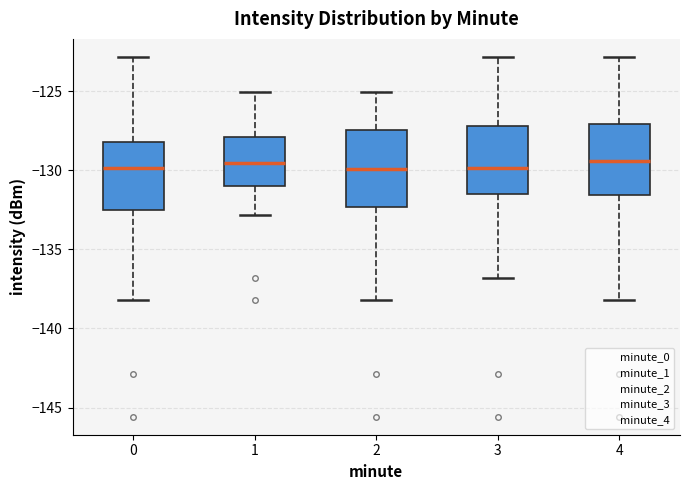

Reading left to right, transcribe this box plot: for each box, give where its median line is, the range the box spans, and where its two whiskers end, as read against the y-axis. The values are not printed on the chart, so give them approximately, as read against the axis.

0: median -130.0, box -132.5 to -128.0, whiskers -138.0 to -123.0
1: median -129.5, box -131.0 to -128.0, whiskers -133.0 to -125.0
2: median -130.0, box -132.5 to -127.5, whiskers -138.0 to -125.0
3: median -130.0, box -131.5 to -127.0, whiskers -137.0 to -123.0
4: median -129.5, box -131.5 to -127.0, whiskers -138.0 to -123.0